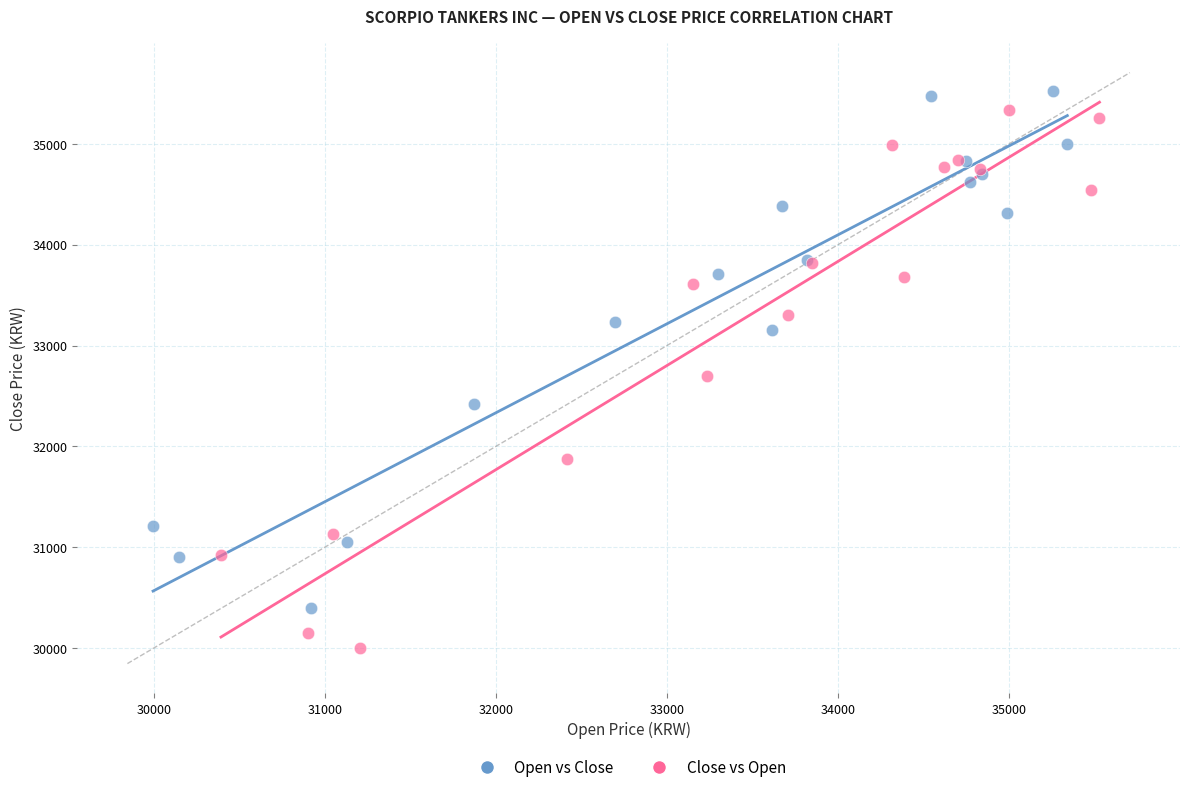

Which series reaches the minimum Y coordinate?

Close vs Open